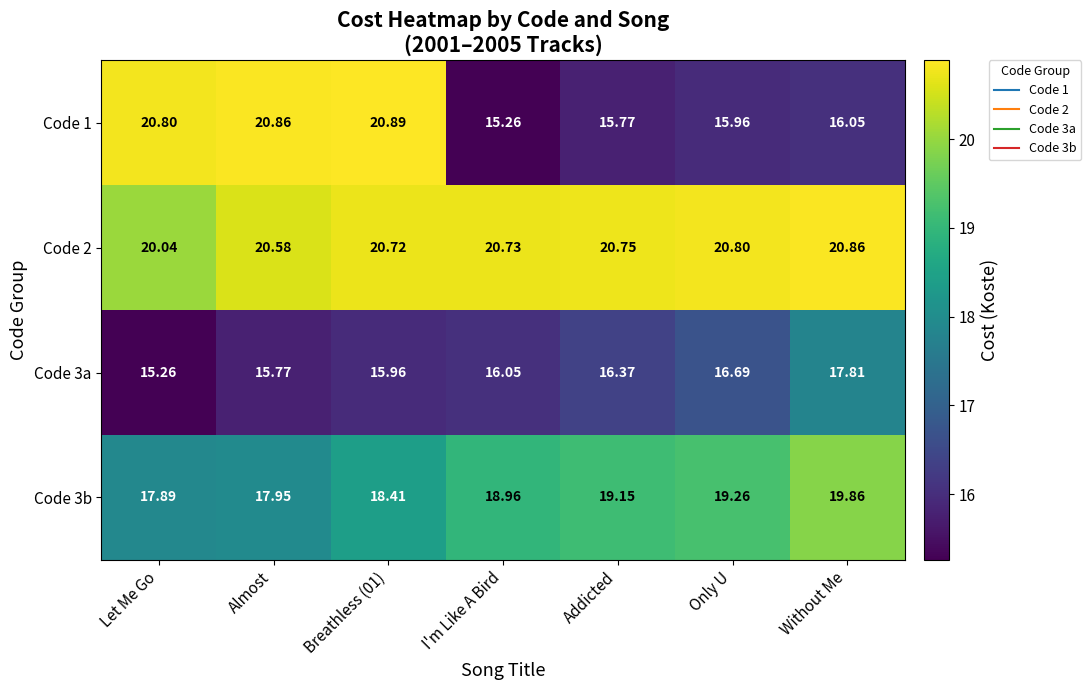

Which category has the lowest value in the Code 3a series?

Let Me Go